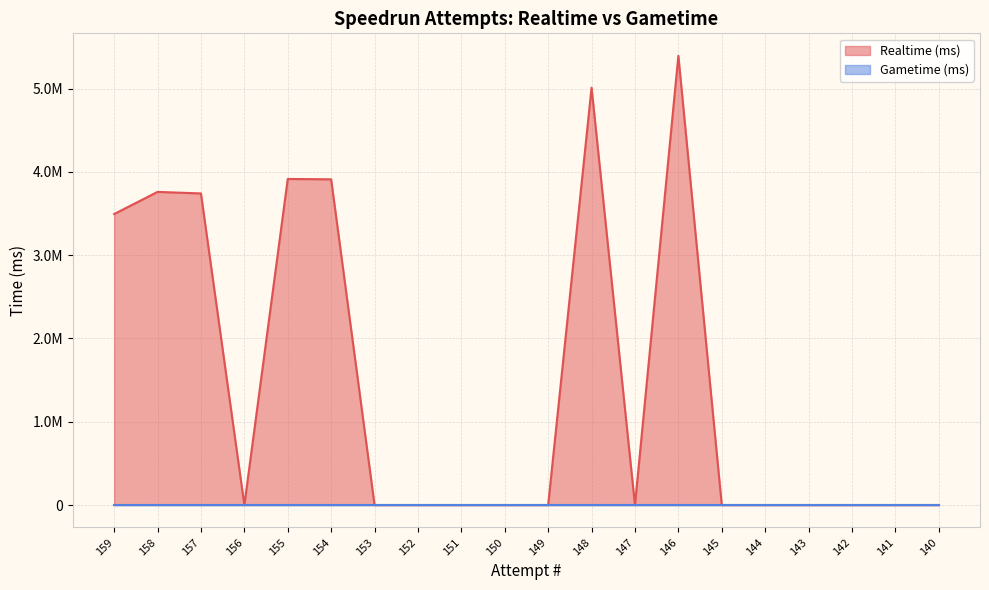

True or false: the data shows 2894233 at 151.

False